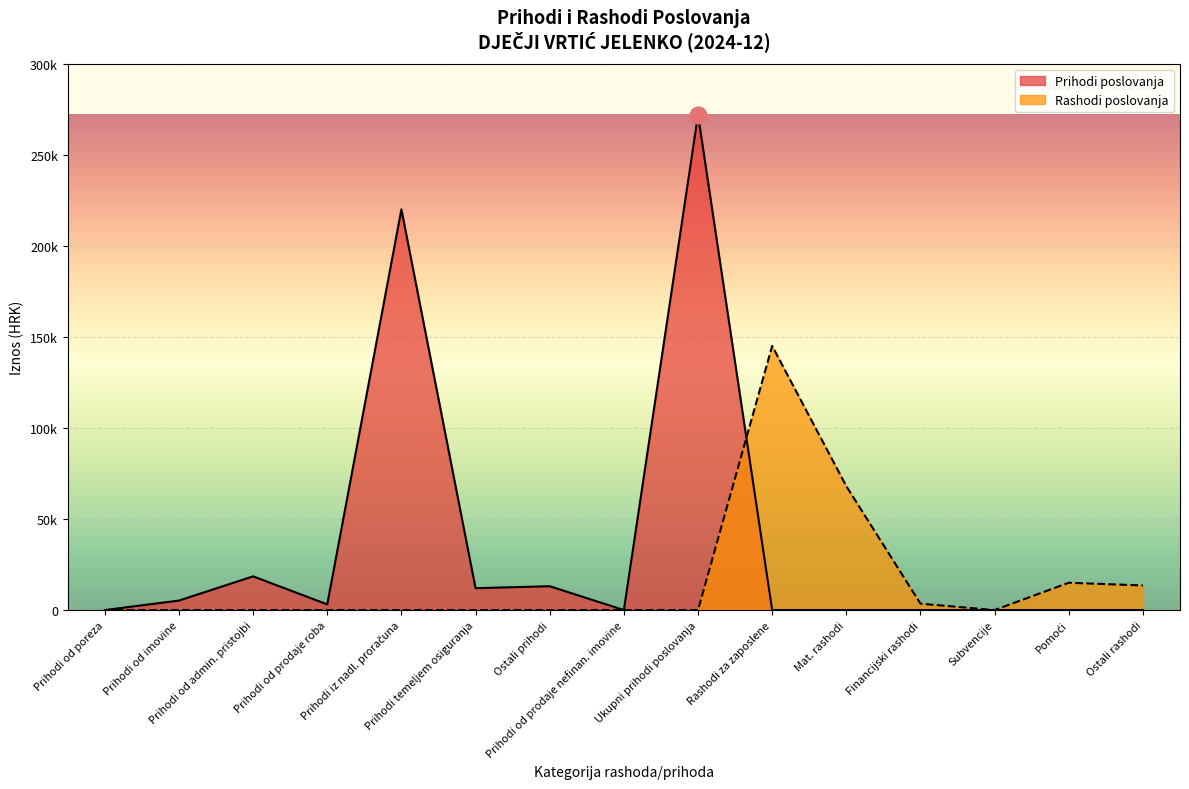

True or false: Rashodi poslovanja has more than 2 interior local peaks.

False